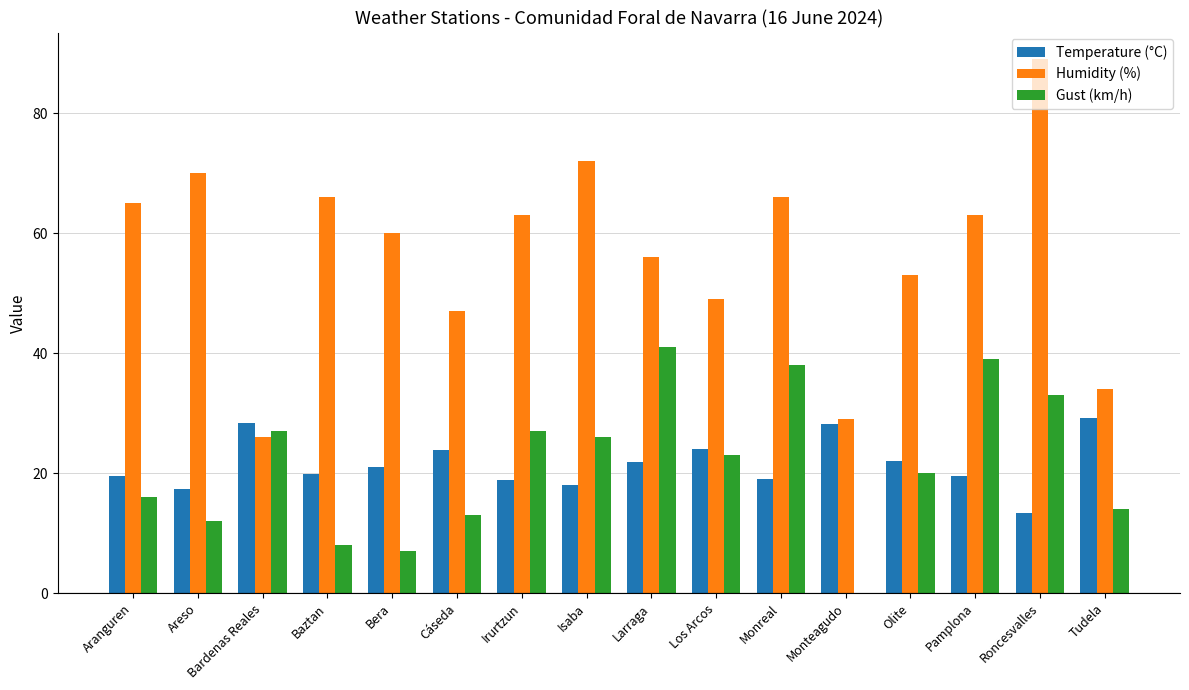

What is the total value across all series at Baztan?

93.8